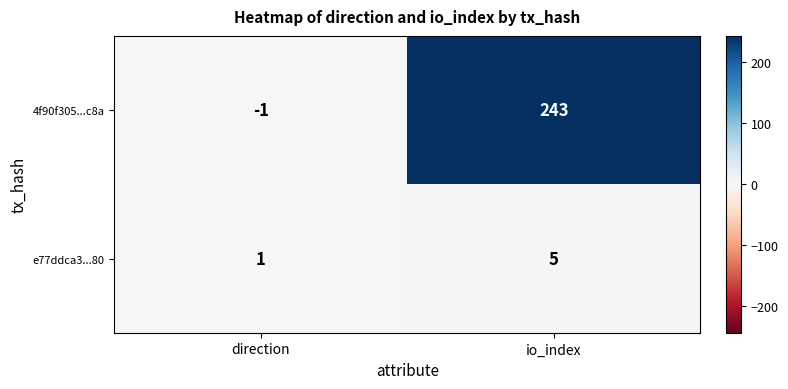

The e77ddca3...80 series shows 5 at io_index. True or false?

True